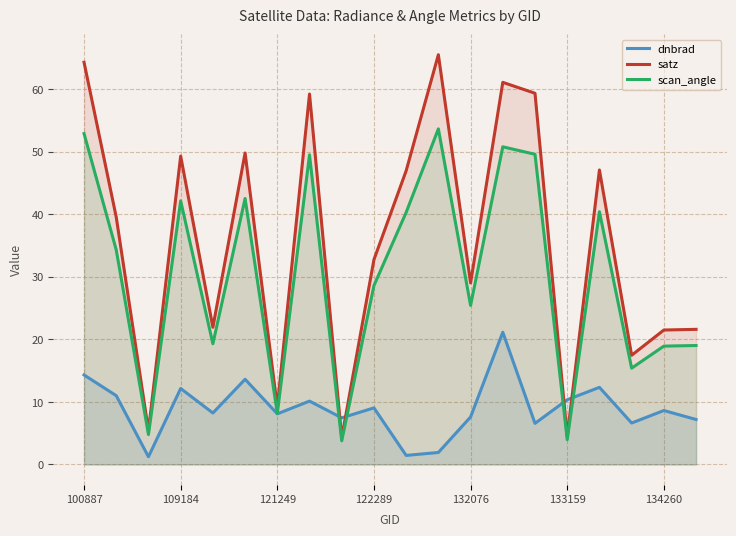

What is the difference between the second highest and second lowest values in the satz series?

59.8